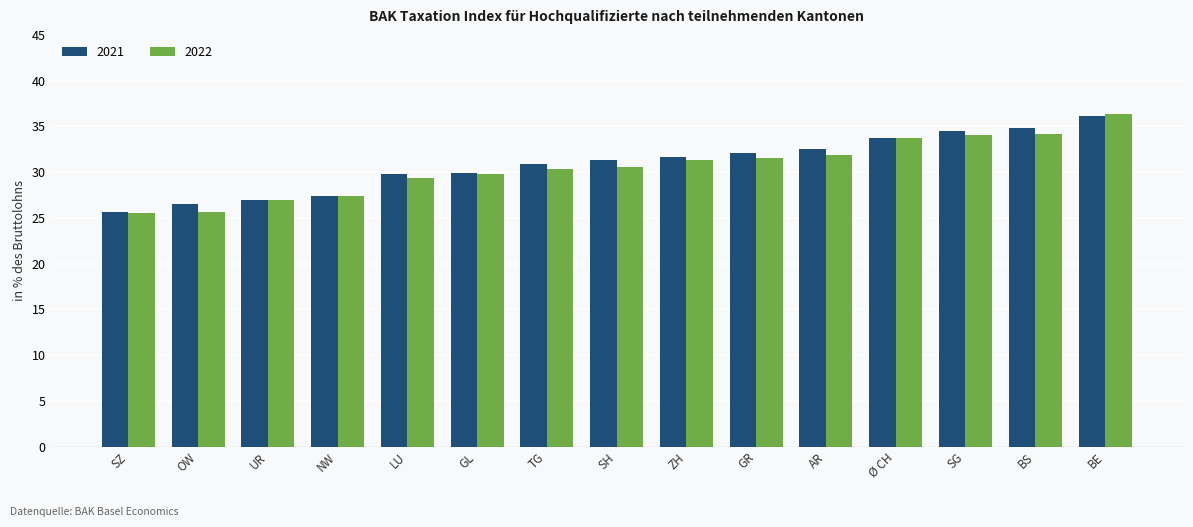

Count the number of categories in the chart.

15